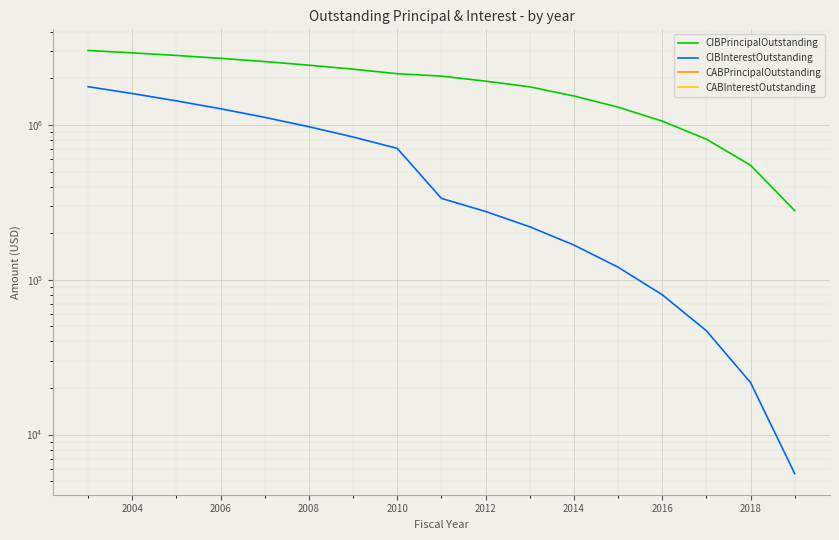

Does the chart display data point markers on the line(s)?

No